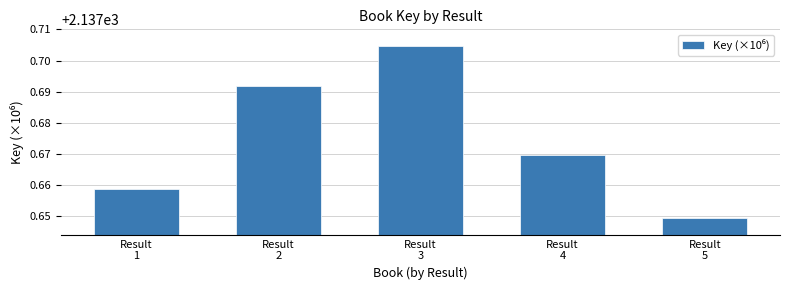

Count the values in the range 2137 to 2138.

5